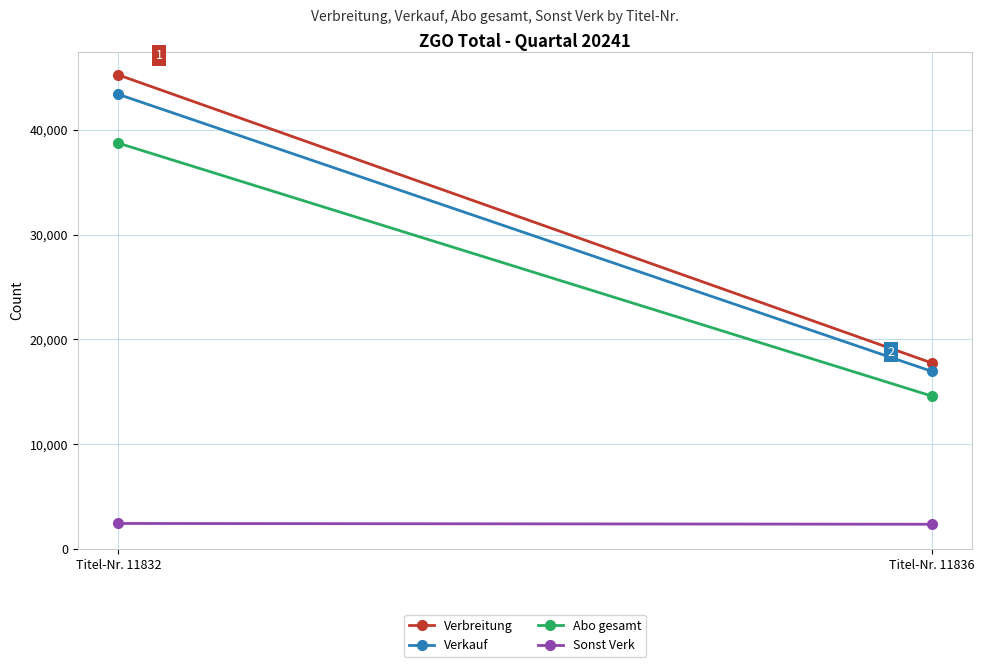

At which category is the sum across all series the highest?

Titel-Nr. 11832